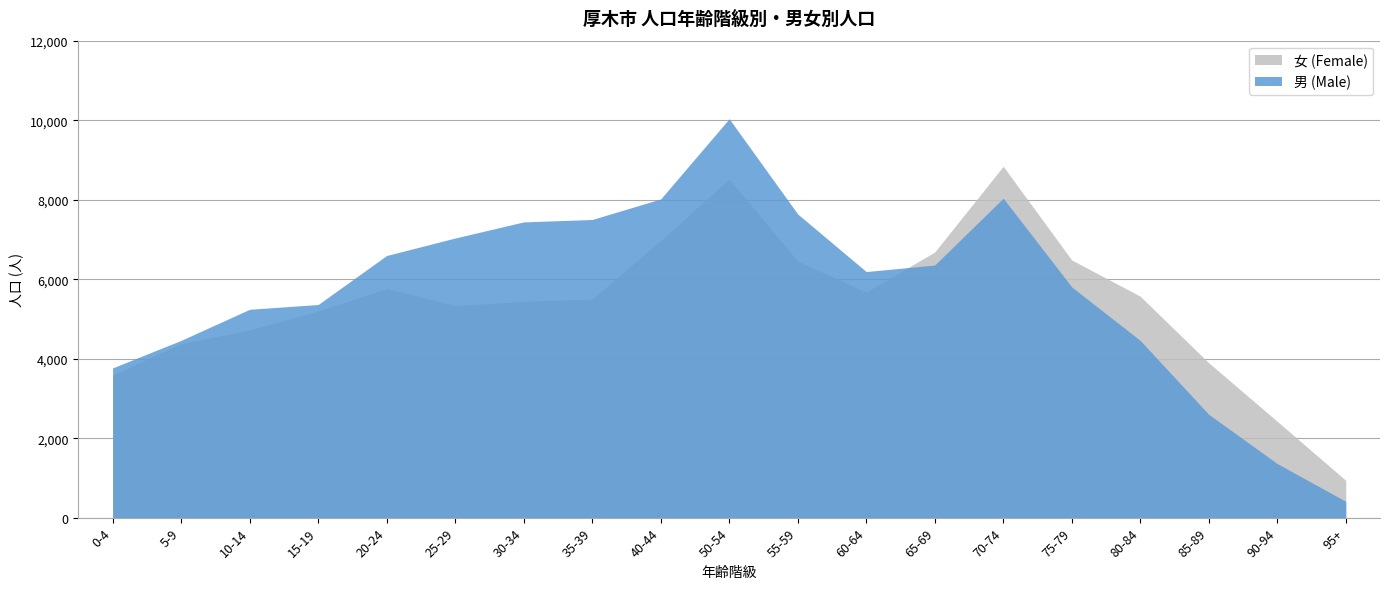

Reading left to right, what are all the values shown in this chart?

男 (Male): 3766	4460	5242	5362	6595	7035	7440	7501	8018	10036	7639	6191	6355	8037	5805	4458	2599	1360	410
女 (Female): 3587	4376	4720	5197	5765	5334	5441	5498	6973	8516	6455	5671	6683	8840	6482	5571	3896	2423	939